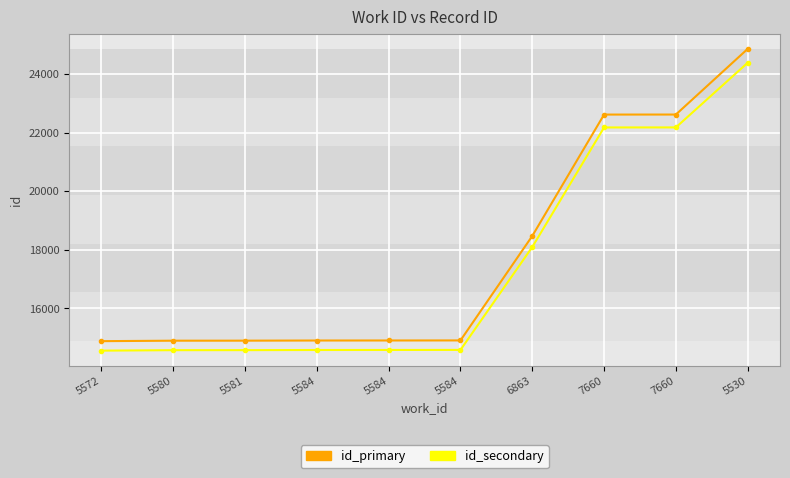

At which category is the sum across all series the highest?

5530